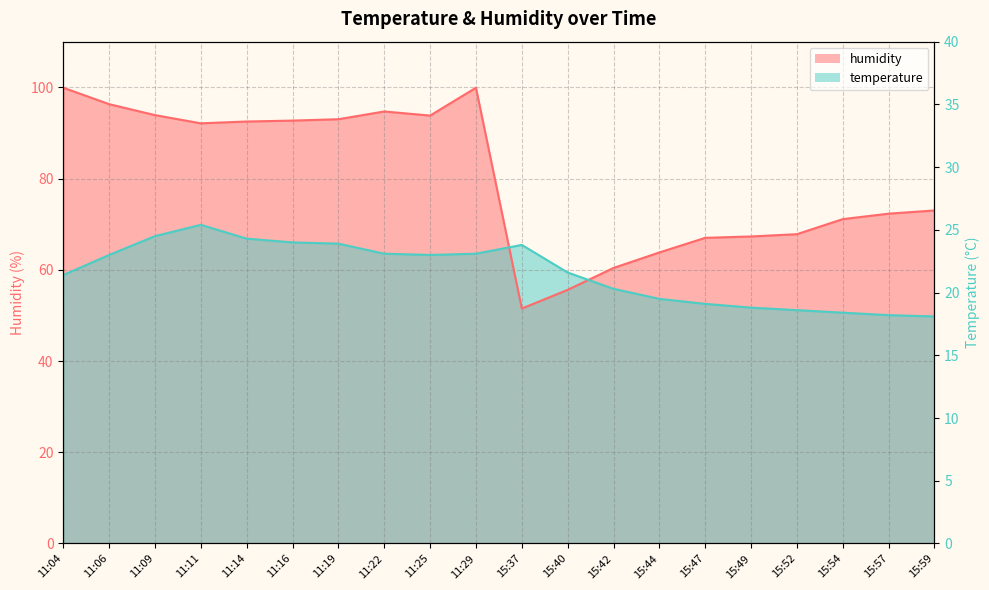

What are all the series names shown in the legend?

temperature, humidity